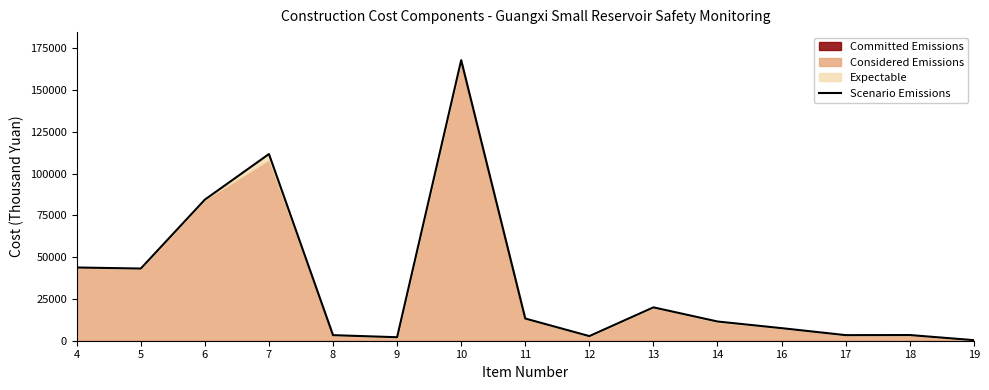

Reading right to left, extract all data points from this chart.

19=336.8	18=3400.3	17=3338.0	16=7523.9	14=11498.9	13=19964.8	12=2765.0	11=13278.0	10=167875.7	9=2096.0	8=3324.7	7=111710.2	6=84434.9	5=43190.0	4=43819.0